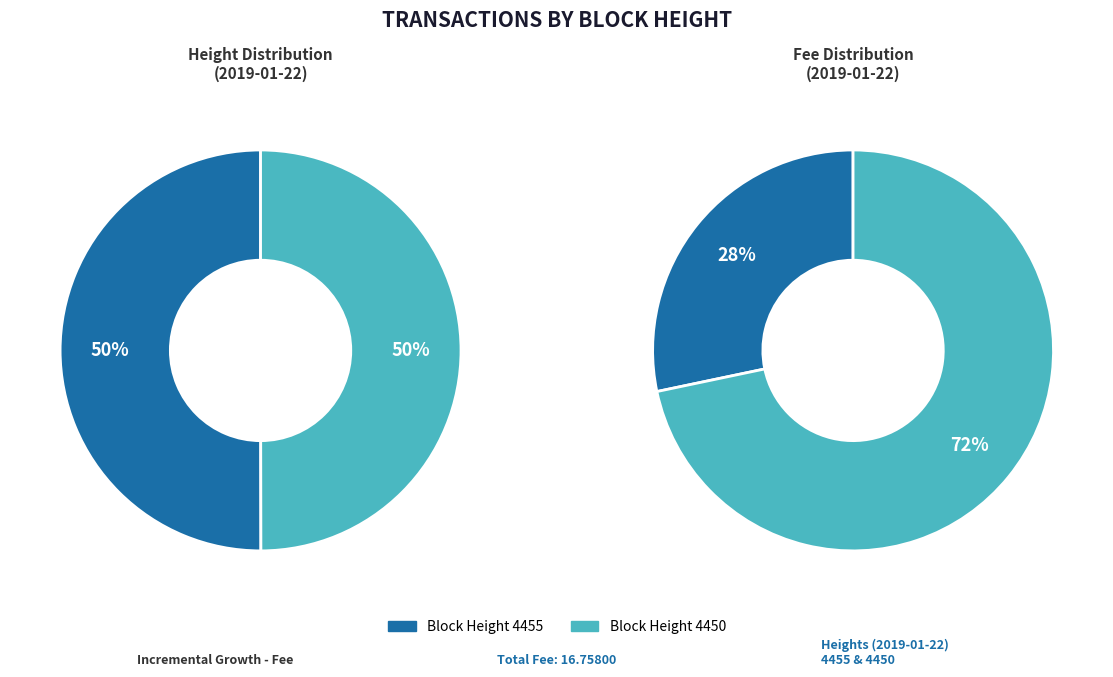

What is the ratio of the value at 4455 to the value at 4450?

1.0